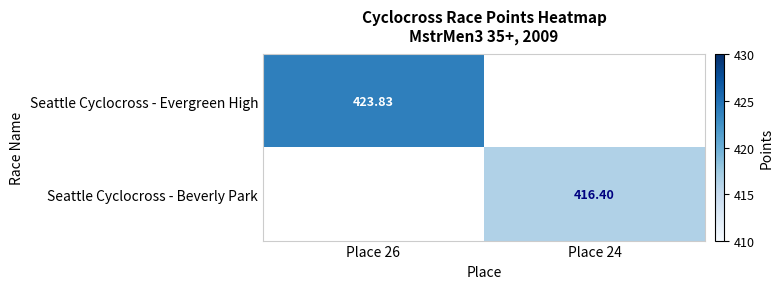

How many values in Seattle Cyclocross - Evergreen High are above zero?

1